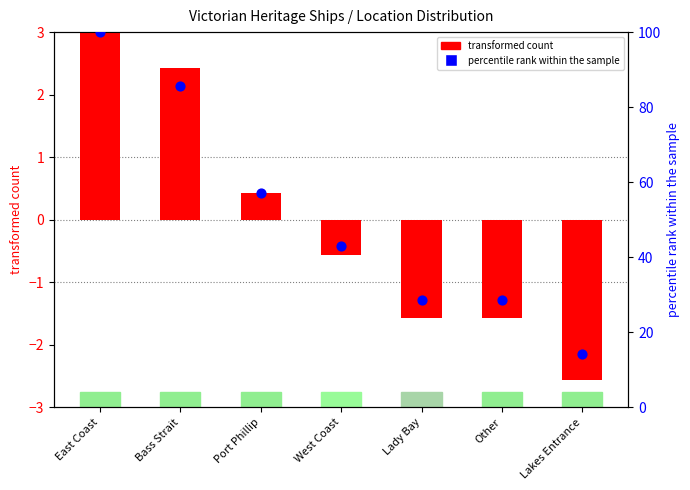

Between Lakes Entrance and East Coast, which is larger?

East Coast